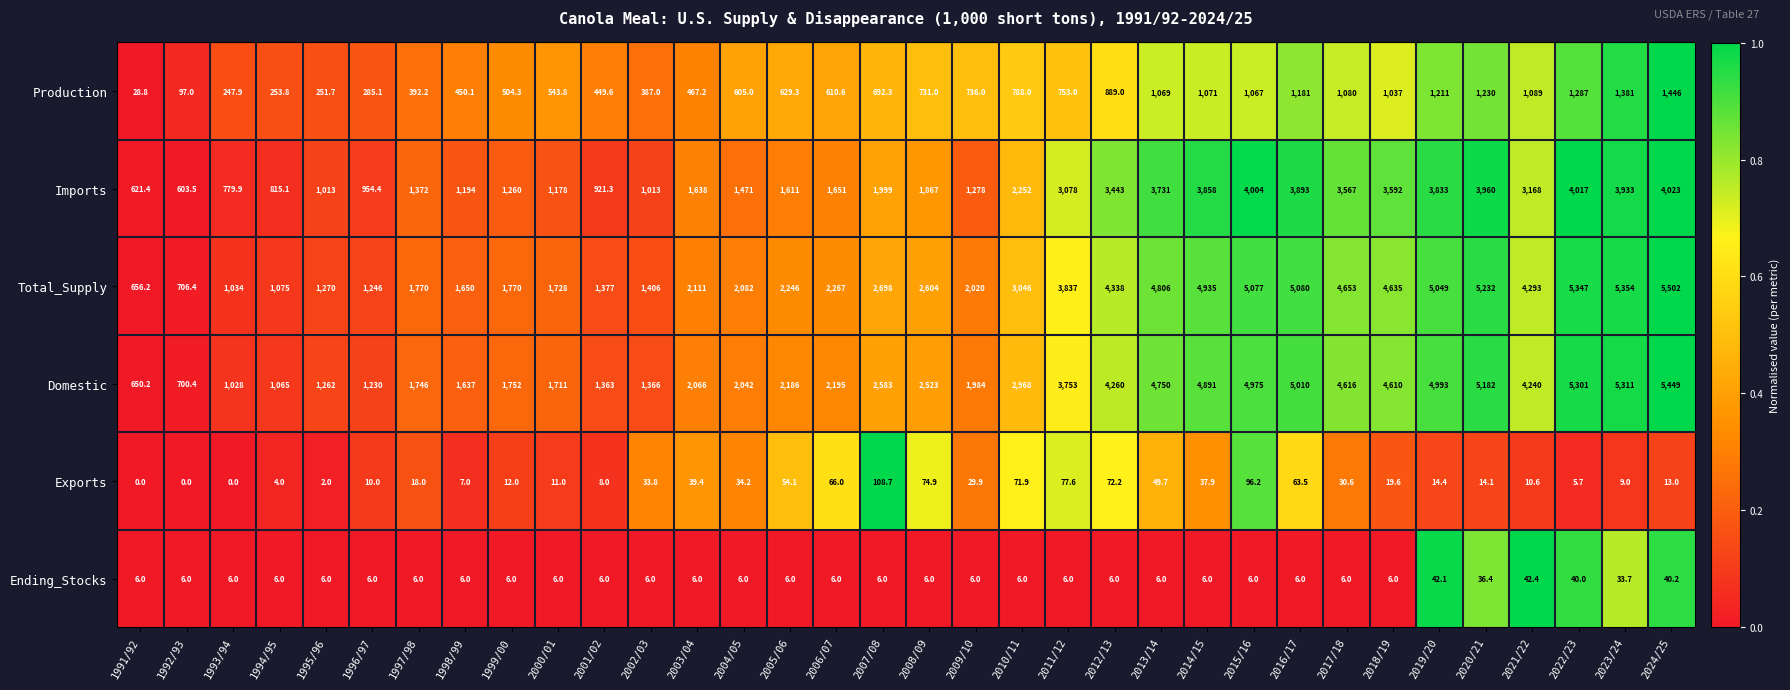

Which series has the largest range (max minus min)?

Total_Supply